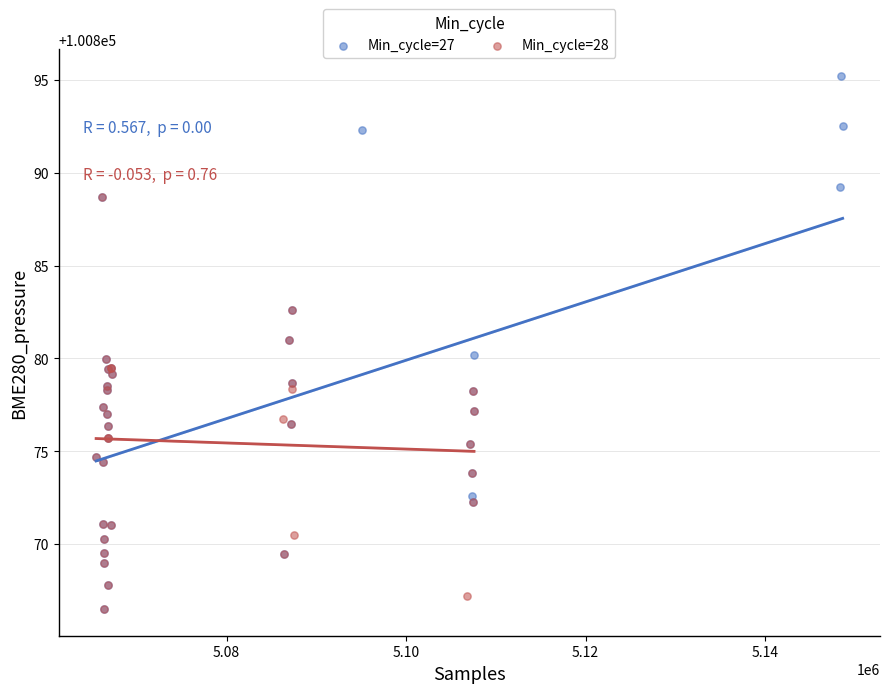

Which series reaches the maximum Y coordinate?

Min_cycle=27